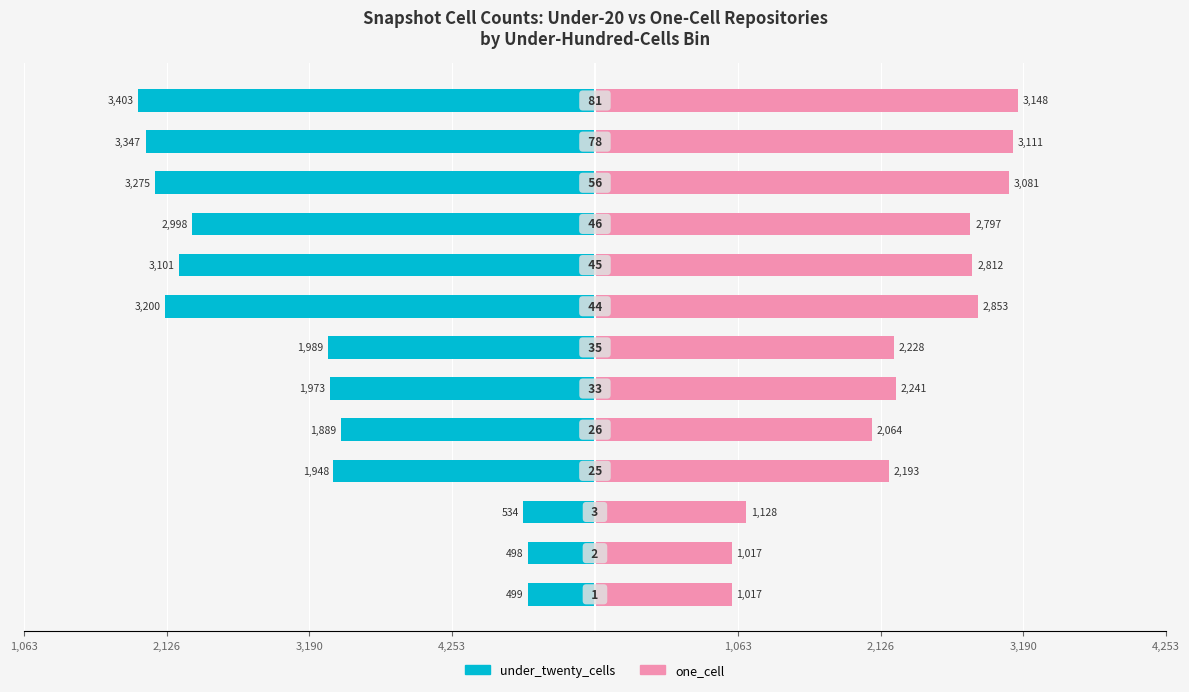

What is the approximate value of one_cell at 3,190, to the nearest 10?

1020